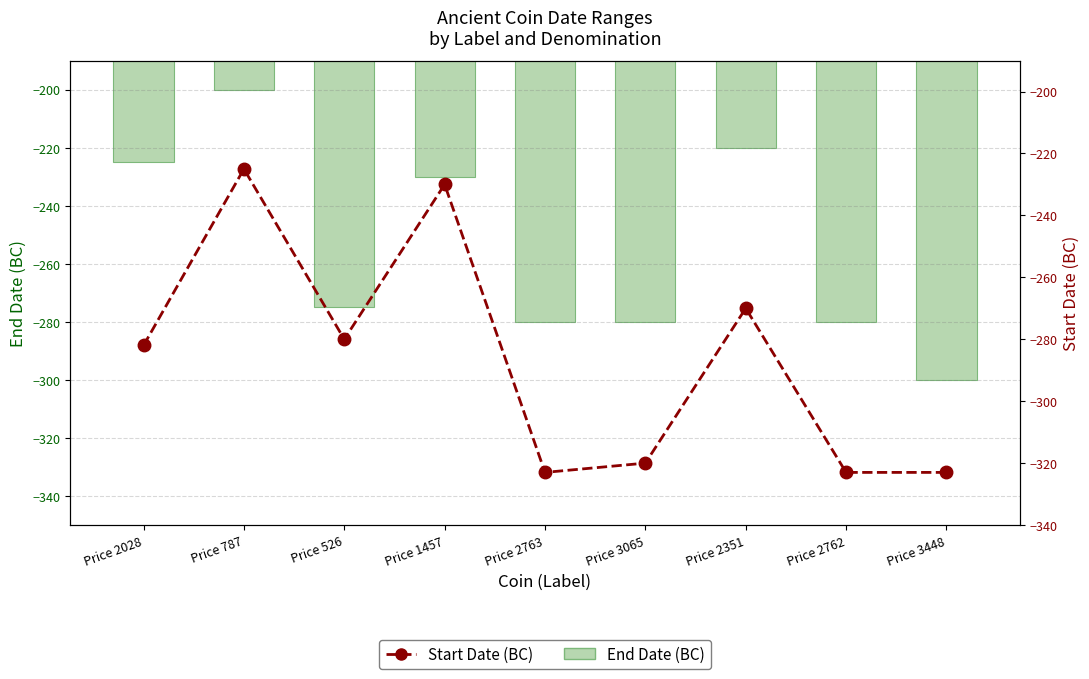

What is the difference between the second highest and minimum values in the End Date (BC) series?

80